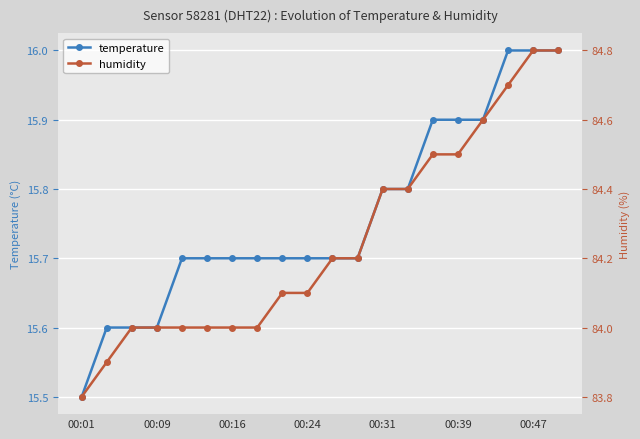

What is the greatest value displayed?

84.8